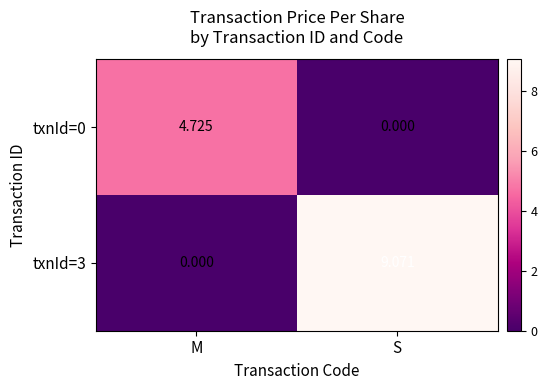

Which category has the highest value across all series?

S